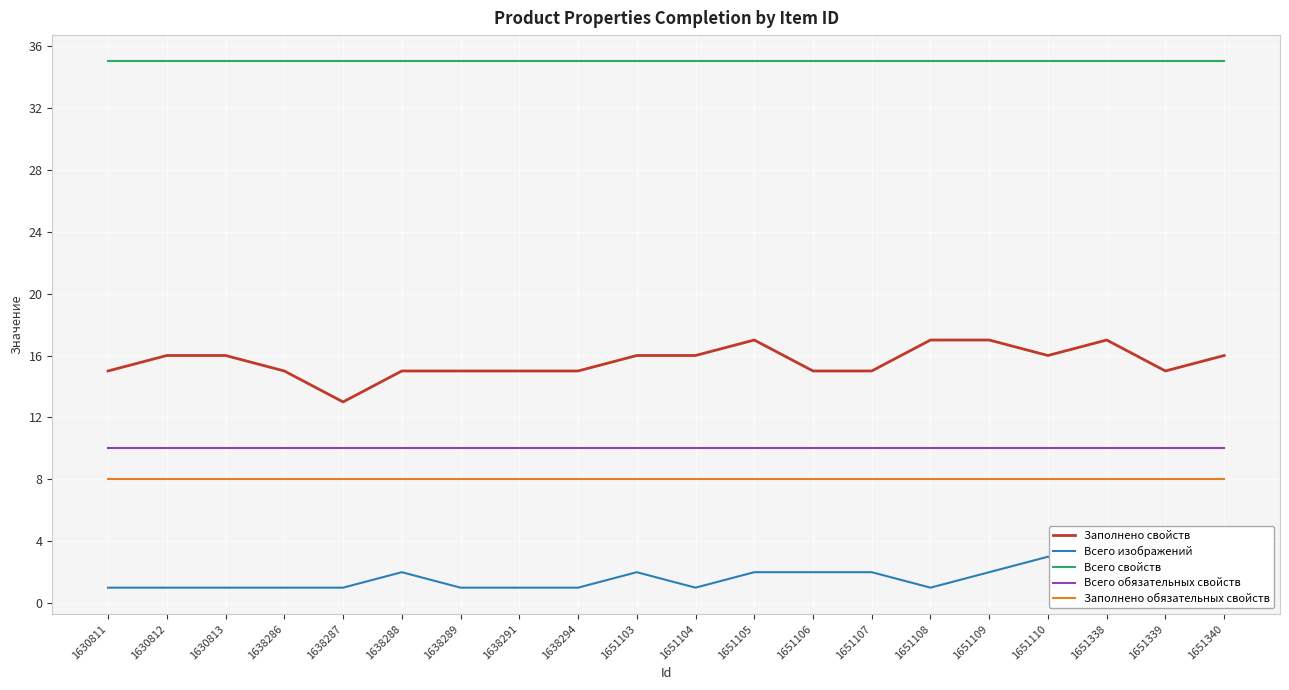

What are all the series names shown in the legend?

Заполнено свойств, Всего изображений, Всего свойств, Всего обязательных свойств, Заполнено обязательных свойств